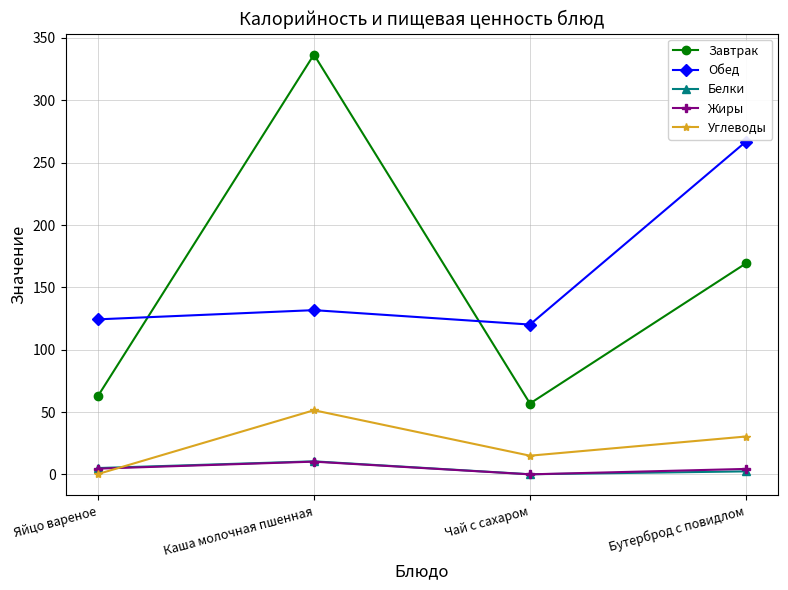

The value of Обед at Каша молочная пшенная is 131.7. True or false?

True